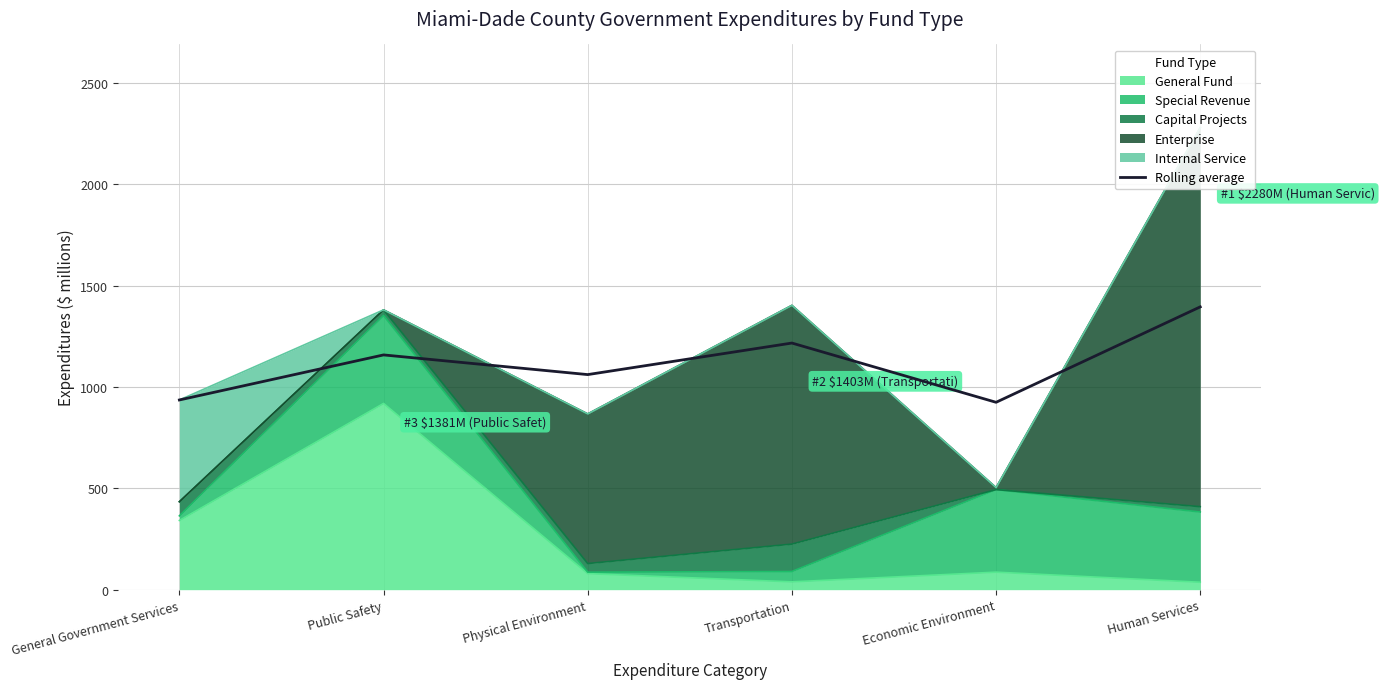

The value at Human Services is 1395.8. True or false?

True